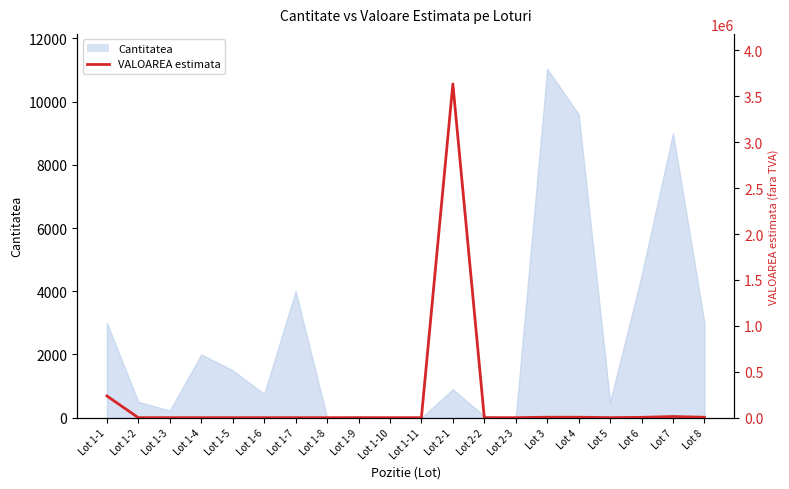

What position from the left is Lot 1-2?

2